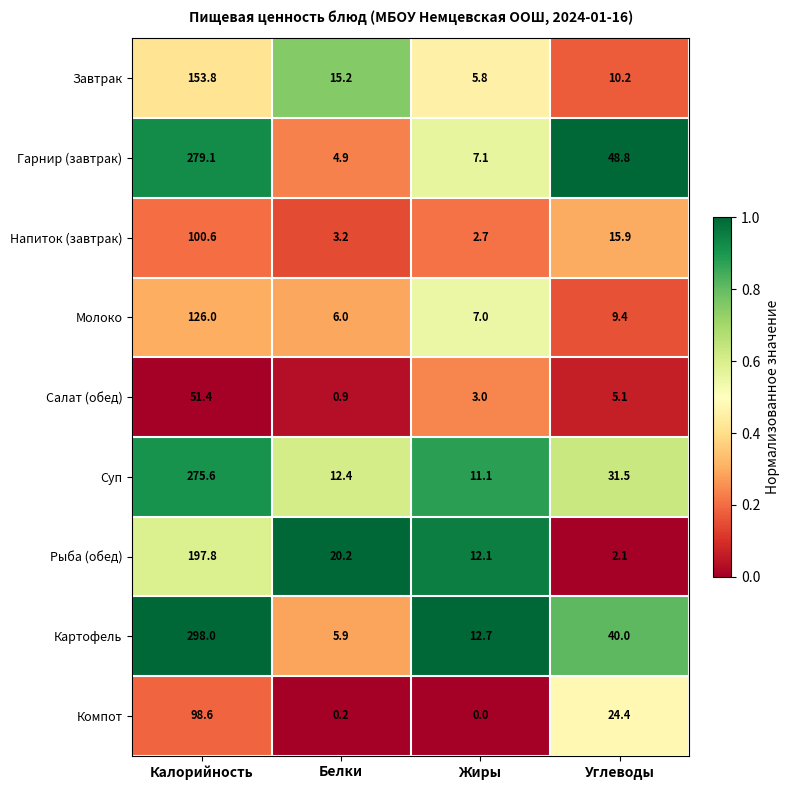

Which label corresponds to the smallest value in the chart?

Жиры